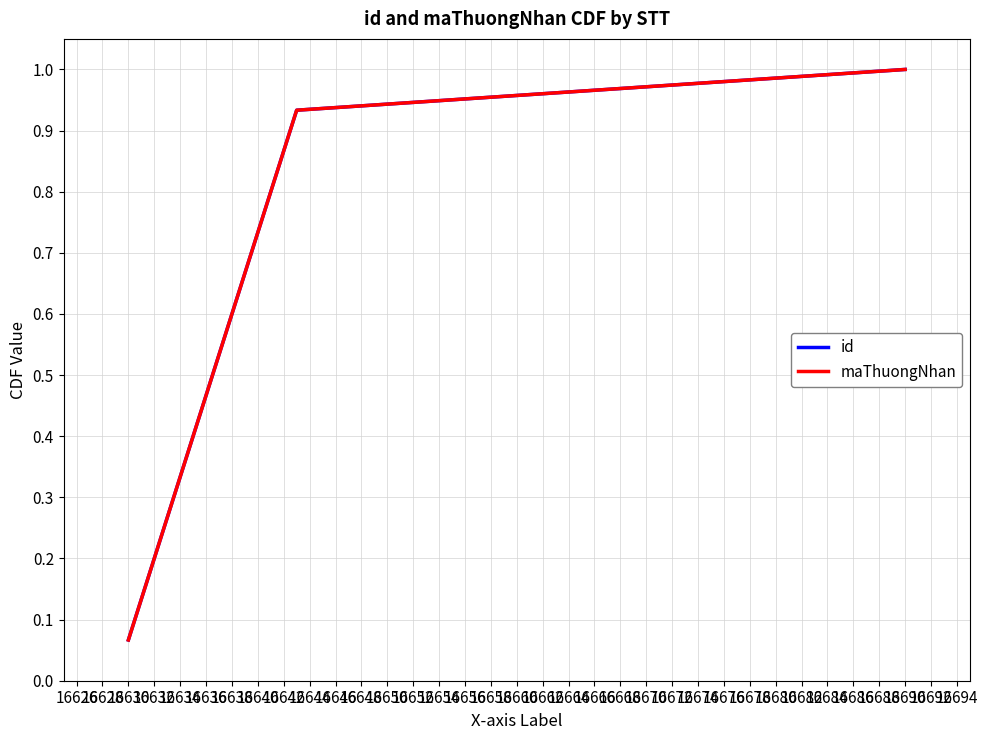

Is this an area chart (filled region under the line)?

No